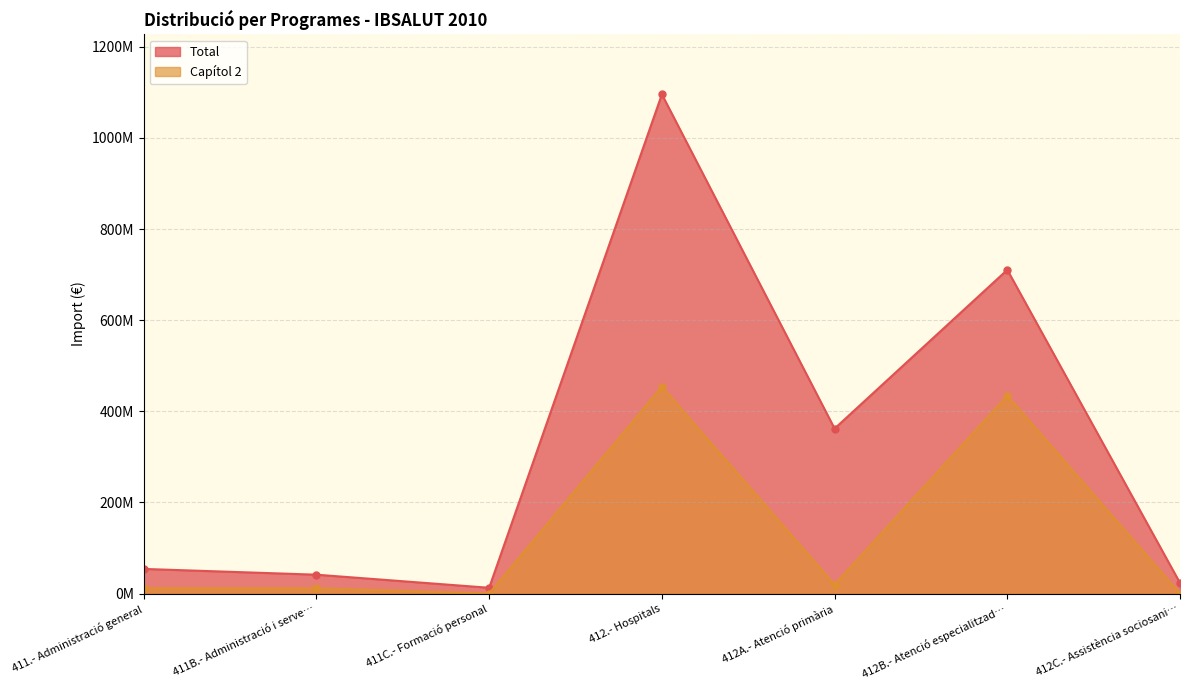

What is the sum of the Capítol 2 values at 411C.- Formació personal and 412A.- Atenció primària?

19513735